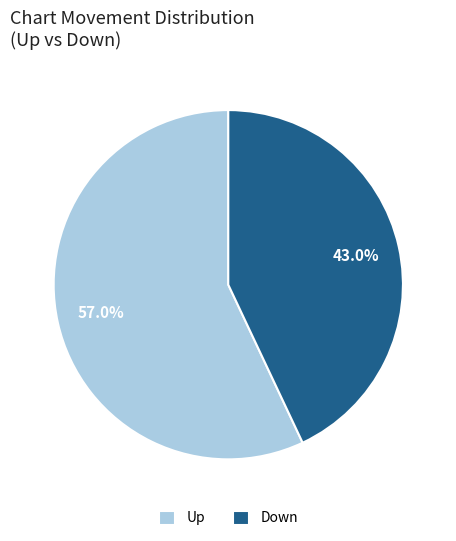

Rank the categories by value from highest to lowest.

Up, Down